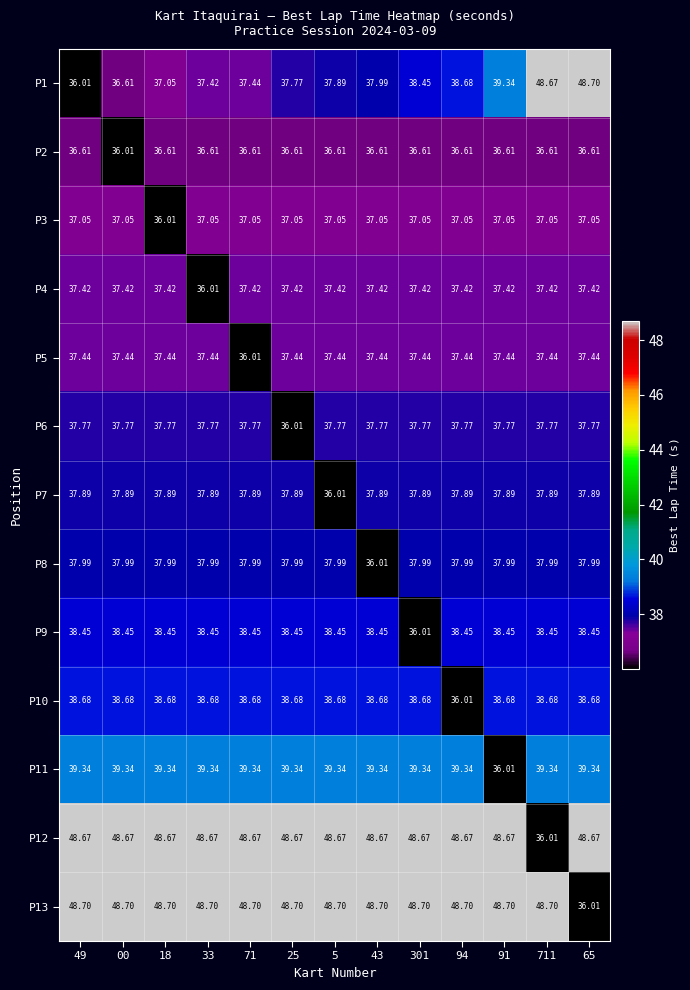

Is the value of P10 at 43 greater than the value of P3 at 33?

Yes